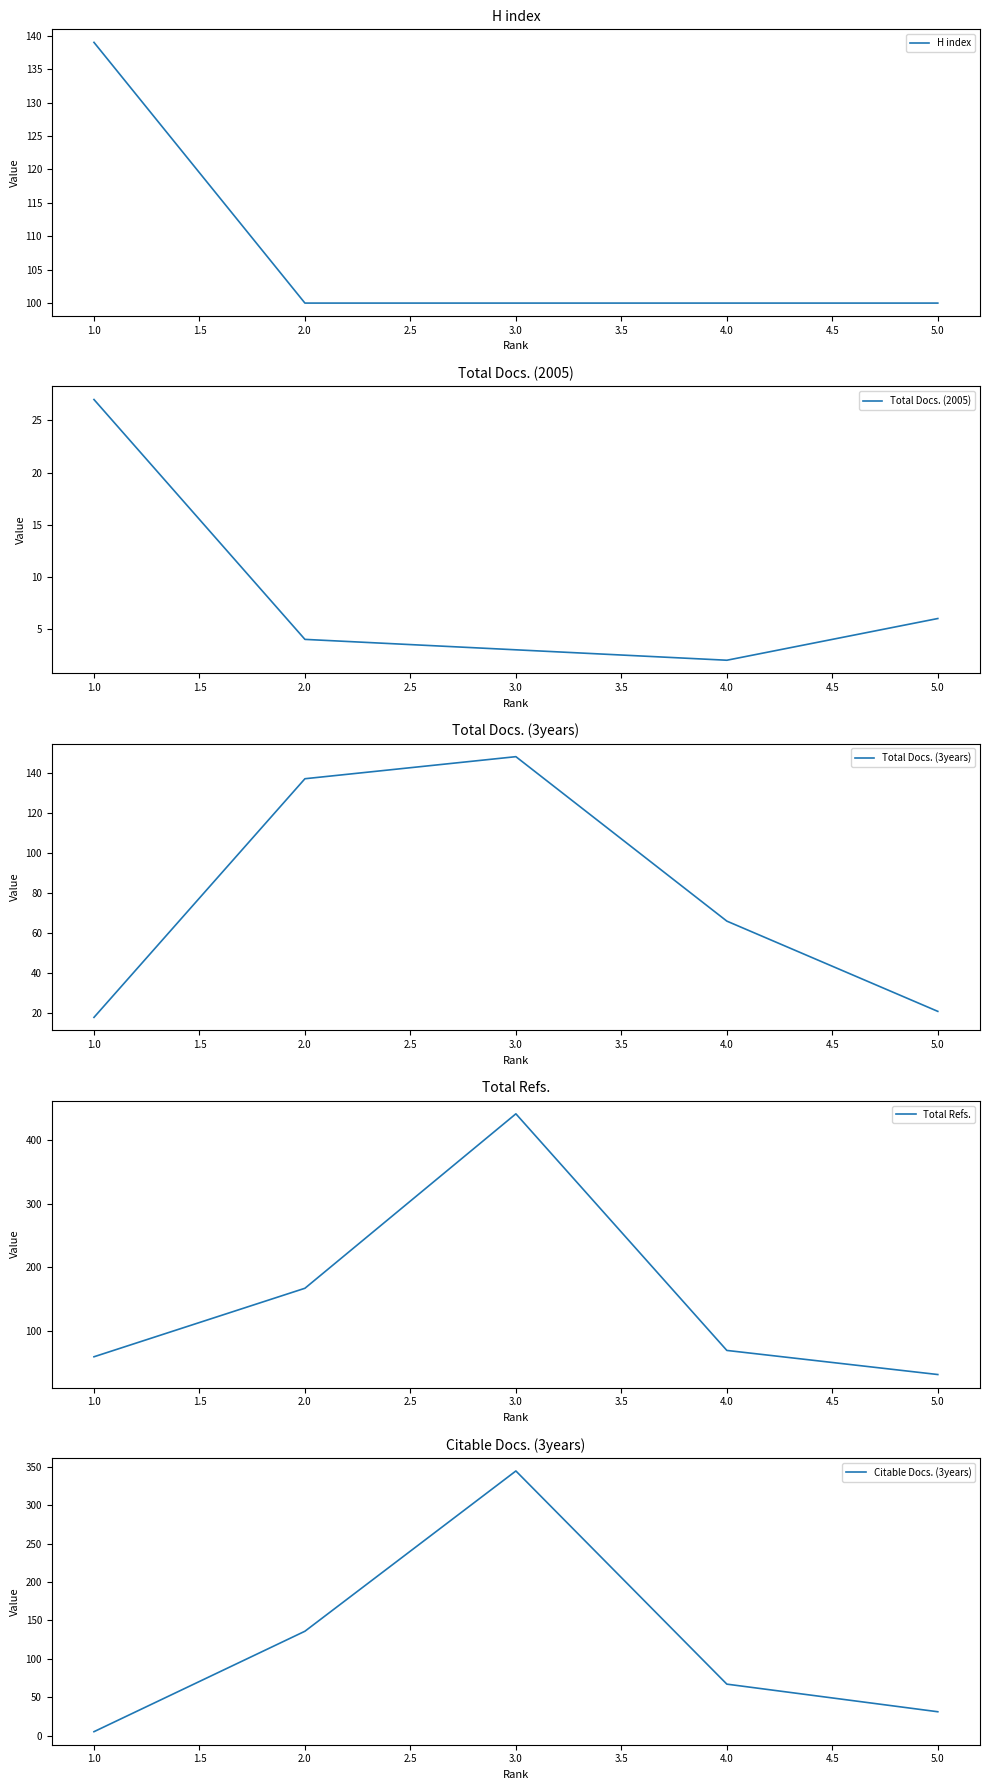

True or false: Total Docs. (2005) has a value of 6 at 1.0.

False